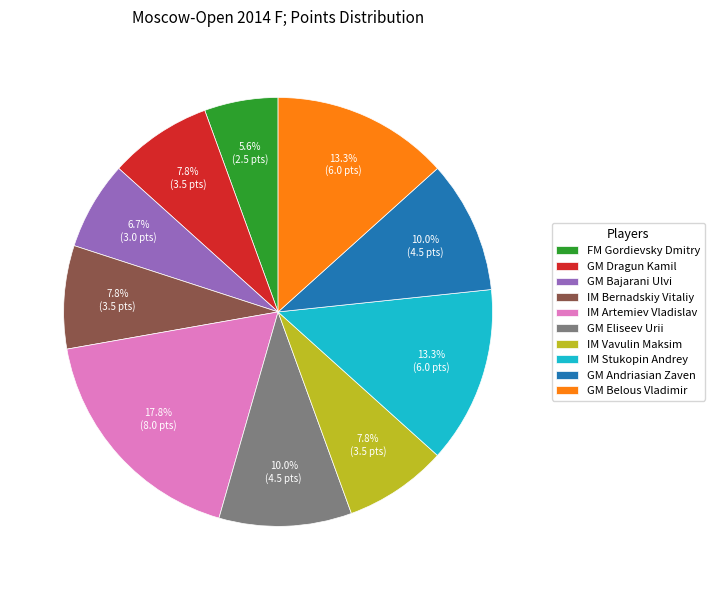

Combined, what portion of the pie is GM Andriasian Zaven and IM Bernadskiy Vitaliy?

17.8%